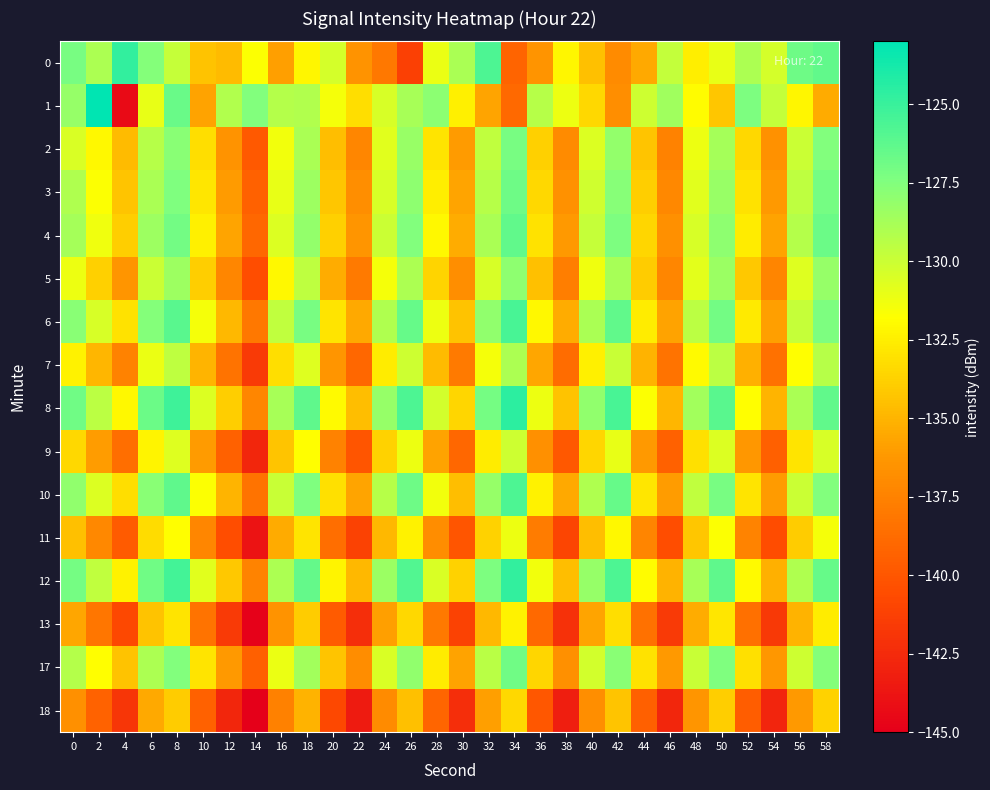

Reading left to right, extract all data points from this chart.

0: 0=-127.2	2=-129.0	4=-124.7	6=-127.6	8=-129.9	10=-134.4	12=-134.7	14=-131.8	16=-136.0	18=-132.1	20=-130.4	22=-136.5	24=-138.1	26=-141.3	28=-131.1	30=-128.9	32=-125.7	34=-139.2	36=-136.5	38=-132.2	40=-134.5	42=-137.0	44=-135.5	46=-129.7	48=-132.5	50=-131.0	52=-129.0	54=-130.3	56=-126.8	58=-126.4
1: 0=-128.2	2=-123.1	4=-144.4	6=-131.0	8=-126.7	10=-135.8	12=-129.1	14=-127.5	16=-129.3	18=-129.1	20=-131.5	22=-133.2	24=-130.4	26=-128.8	28=-127.9	30=-132.4	32=-135.7	34=-138.9	36=-129.3	38=-131.2	40=-133.4	42=-136.8	44=-130.1	46=-128.6	48=-131.9	50=-134.2	52=-127.3	54=-129.8	56=-132.1	58=-135.4
2: 0=-130.5	2=-132.1	4=-134.7	6=-129.3	8=-127.8	10=-133.2	12=-136.5	14=-139.8	16=-131.4	18=-128.9	20=-134.6	22=-137.2	24=-130.8	26=-128.3	28=-132.9	30=-136.1	32=-129.7	34=-127.2	36=-133.8	38=-137.0	40=-130.6	42=-128.1	44=-134.3	46=-137.5	48=-131.2	50=-128.7	52=-133.4	54=-136.6	56=-130.0	58=-127.5
3: 0=-129.1	2=-131.7	4=-134.3	6=-128.9	8=-127.4	10=-132.8	12=-136.1	14=-139.4	16=-131.0	18=-128.5	20=-134.2	22=-136.8	24=-130.4	26=-127.9	28=-132.5	30=-135.7	32=-129.3	34=-126.8	36=-133.4	38=-136.6	40=-130.2	42=-127.7	44=-133.9	46=-137.1	48=-130.8	50=-128.3	52=-133.0	54=-136.2	56=-129.6	58=-127.1
4: 0=-128.7	2=-131.3	4=-133.9	6=-128.5	8=-127.0	10=-132.4	12=-135.7	14=-139.0	16=-130.6	18=-128.1	20=-133.8	22=-136.4	24=-130.0	26=-127.5	28=-132.1	30=-135.3	32=-128.9	34=-126.4	36=-133.0	38=-136.2	40=-129.8	42=-127.3	44=-133.5	46=-136.7	48=-130.4	50=-127.9	52=-132.6	54=-135.8	56=-129.2	58=-126.7
5: 0=-131.2	2=-133.8	4=-136.4	6=-130.0	8=-128.5	10=-133.9	12=-137.2	14=-140.5	16=-132.1	18=-129.6	20=-135.3	22=-137.9	24=-131.5	26=-129.0	28=-133.6	30=-136.8	32=-130.4	34=-127.9	36=-134.5	38=-137.7	40=-131.3	42=-128.8	44=-134.0	46=-137.2	48=-130.9	50=-128.4	52=-134.1	54=-137.3	56=-130.7	58=-128.2
6: 0=-127.8	2=-130.4	4=-133.0	6=-127.6	8=-126.1	10=-131.5	12=-134.8	14=-138.1	16=-129.7	18=-127.2	20=-132.9	22=-135.5	24=-129.1	26=-126.6	28=-131.2	30=-134.4	32=-128.0	34=-125.5	36=-132.1	38=-135.3	40=-128.9	42=-126.4	44=-132.6	46=-135.8	48=-129.5	50=-127.0	52=-132.7	54=-135.9	56=-129.8	58=-127.3
7: 0=-132.3	2=-134.9	4=-137.5	6=-131.1	8=-129.6	10=-135.0	12=-138.3	14=-141.6	16=-133.2	18=-130.7	20=-136.4	22=-139.0	24=-132.6	26=-130.1	28=-134.7	30=-137.9	32=-131.5	34=-129.0	36=-135.6	38=-138.8	40=-132.4	42=-129.9	44=-135.1	46=-138.3	48=-132.0	50=-129.5	52=-135.2	54=-138.4	56=-131.8	58=-129.3
8: 0=-126.9	2=-129.5	4=-132.1	6=-126.7	8=-125.2	10=-130.6	12=-133.9	14=-137.2	16=-128.8	18=-126.3	20=-132.0	22=-134.6	24=-128.2	26=-125.7	28=-130.3	30=-133.5	32=-127.1	34=-124.6	36=-131.2	38=-134.4	40=-128.0	42=-125.5	44=-131.7	46=-134.9	48=-128.6	50=-126.1	52=-131.8	54=-135.0	56=-128.9	58=-126.4
9: 0=-133.4	2=-136.0	4=-138.6	6=-132.2	8=-130.7	10=-136.1	12=-139.4	14=-142.7	16=-134.3	18=-131.8	20=-137.5	22=-140.1	24=-133.7	26=-131.2	28=-135.8	30=-139.0	32=-132.6	34=-130.1	36=-136.7	38=-139.9	40=-133.5	42=-131.0	44=-136.2	46=-139.4	48=-133.1	50=-130.6	52=-136.3	54=-139.5	56=-132.9	58=-130.4
10: 0=-128.0	2=-130.6	4=-133.2	6=-127.8	8=-126.3	10=-131.7	12=-135.0	14=-138.3	16=-129.9	18=-127.4	20=-133.1	22=-135.7	24=-129.3	26=-126.8	28=-131.4	30=-134.6	32=-128.2	34=-125.7	36=-132.3	38=-135.5	40=-129.1	42=-126.6	44=-132.8	46=-136.0	48=-129.7	50=-127.2	52=-132.9	54=-136.1	56=-130.0	58=-127.5
11: 0=-134.5	2=-137.1	4=-139.7	6=-133.3	8=-131.8	10=-137.2	12=-140.5	14=-143.8	16=-135.4	18=-132.9	20=-138.6	22=-141.2	24=-134.8	26=-132.3	28=-136.9	30=-140.1	32=-133.7	34=-131.2	36=-137.8	38=-141.0	40=-134.6	42=-132.1	44=-137.3	46=-140.5	48=-134.2	50=-131.7	52=-137.4	54=-140.6	56=-134.0	58=-131.5
12: 0=-127.1	2=-129.7	4=-132.3	6=-126.9	8=-125.4	10=-130.8	12=-134.1	14=-137.4	16=-129.0	18=-126.5	20=-132.2	22=-134.8	24=-128.4	26=-125.9	28=-130.5	30=-133.7	32=-127.3	34=-124.8	36=-131.4	38=-134.6	40=-128.2	42=-125.7	44=-131.9	46=-135.1	48=-128.8	50=-126.3	52=-132.0	54=-135.2	56=-129.1	58=-126.6
13: 0=-135.6	2=-138.2	4=-140.8	6=-134.4	8=-132.9	10=-138.3	12=-141.6	14=-144.9	16=-136.5	18=-134.0	20=-139.7	22=-142.3	24=-135.9	26=-133.4	28=-138.0	30=-141.2	32=-134.8	34=-132.3	36=-138.9	38=-142.1	40=-135.7	42=-133.2	44=-138.4	46=-141.6	48=-135.3	50=-132.8	52=-138.5	54=-141.7	56=-135.1	58=-132.6
17: 0=-129.2	2=-131.8	4=-134.4	6=-129.0	8=-127.5	10=-132.9	12=-136.2	14=-139.5	16=-131.1	18=-128.6	20=-134.3	22=-136.9	24=-130.5	26=-128.0	28=-132.6	30=-135.8	32=-129.4	34=-126.9	36=-133.5	38=-136.7	40=-130.3	42=-127.8	44=-133.0	46=-136.2	48=-129.9	50=-127.4	52=-133.1	54=-136.3	56=-130.1	58=-127.6
18: 0=-136.7	2=-139.3	4=-141.9	6=-135.5	8=-134.0	10=-139.4	12=-142.7	14=-146.0	16=-137.6	18=-135.1	20=-140.8	22=-143.4	24=-137.0	26=-134.5	28=-139.1	30=-142.3	32=-135.9	34=-133.4	36=-140.0	38=-143.2	40=-136.8	42=-134.3	44=-139.5	46=-142.7	48=-136.4	50=-133.9	52=-139.6	54=-142.8	56=-136.2	58=-133.7